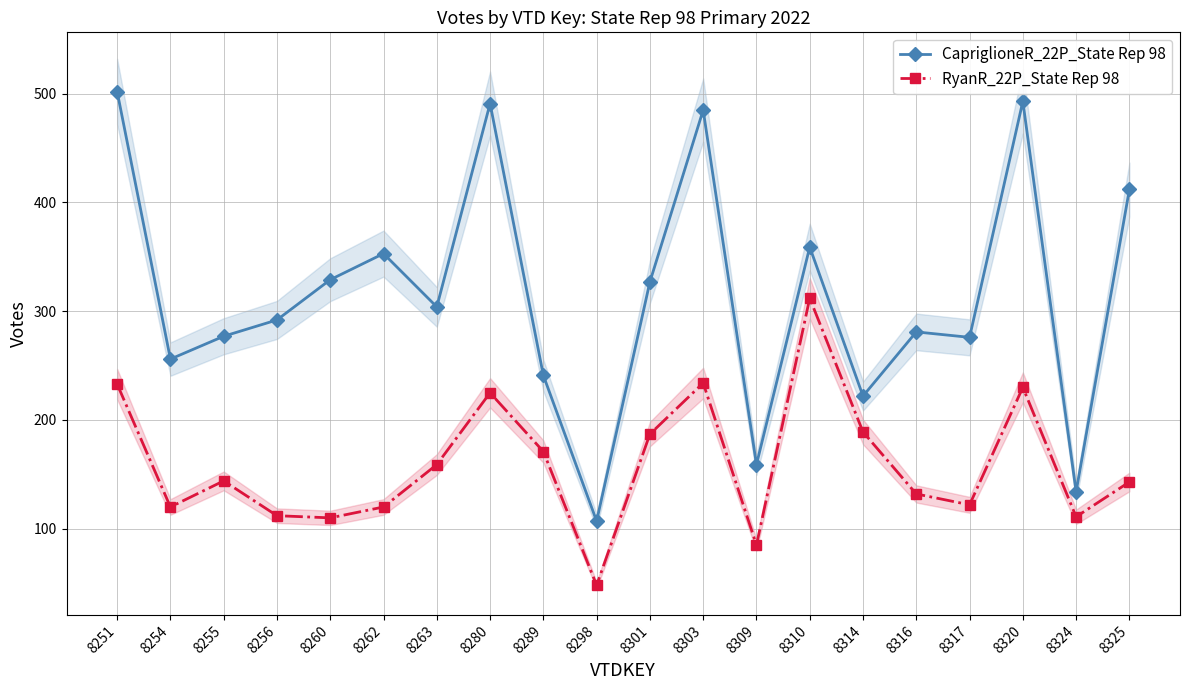

True or false: RyanR_22P_State Rep 98 and CapriglioneR_22P_State Rep 98 intersect in this chart.

False